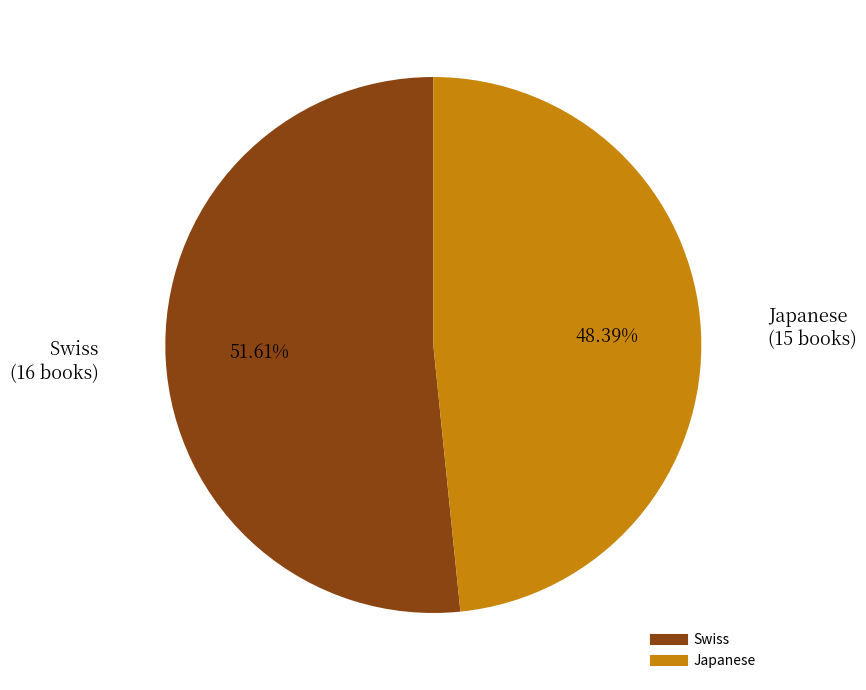

What is the smallest slice in the pie chart?

Japanese